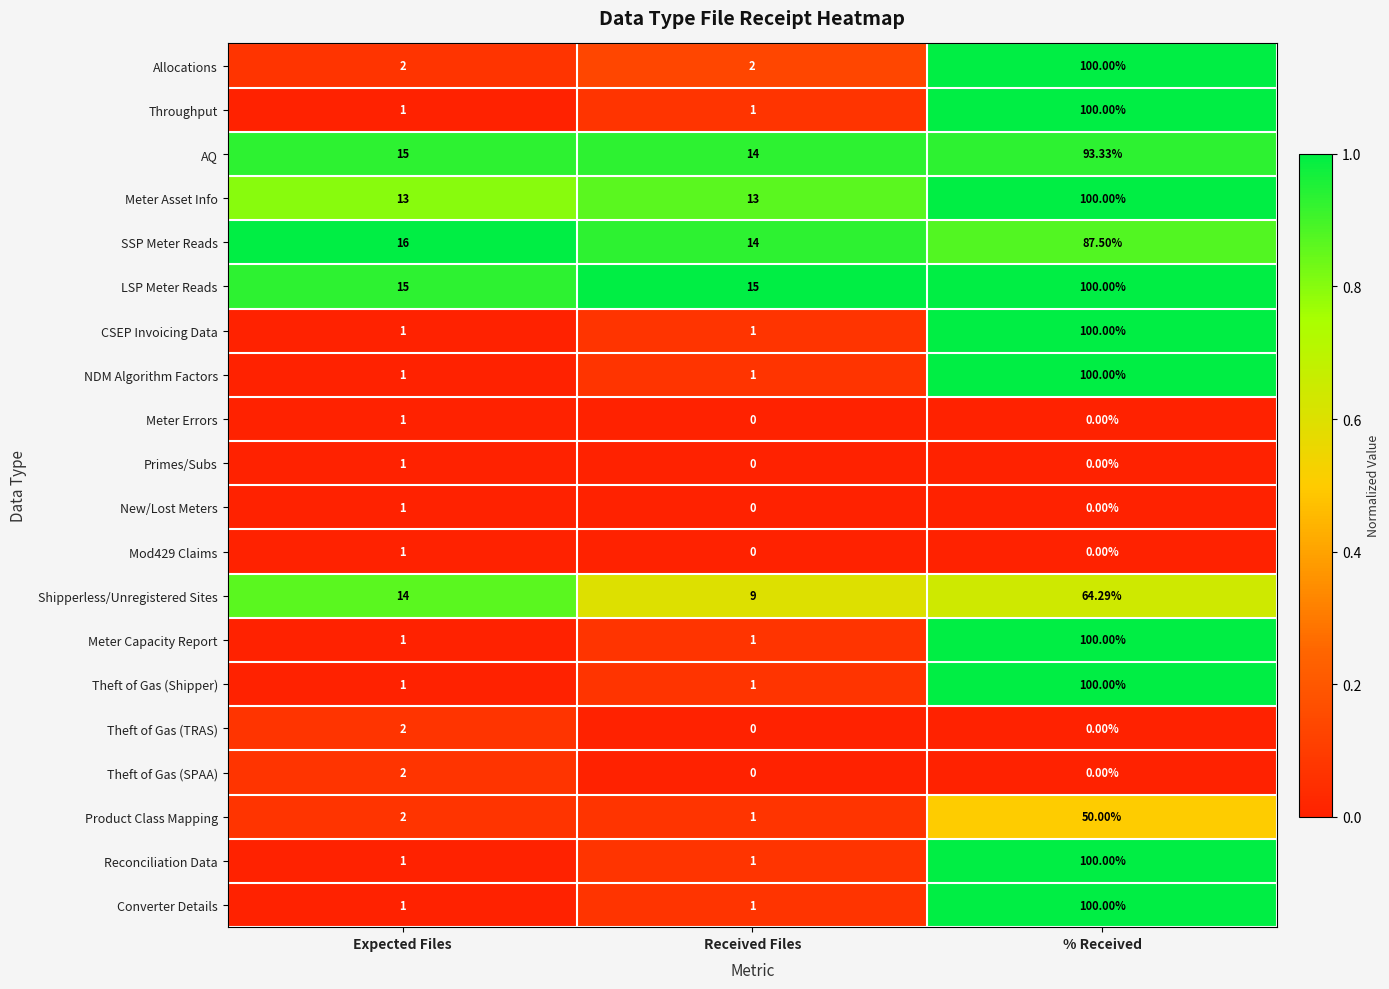

At which label does Allocations reach its peak?

% Received